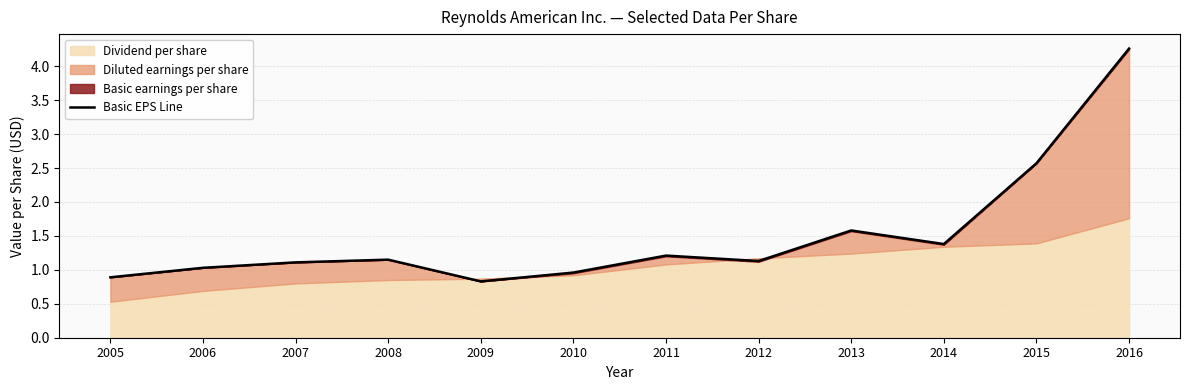

Between 2007 and 2013, which is larger?

2013